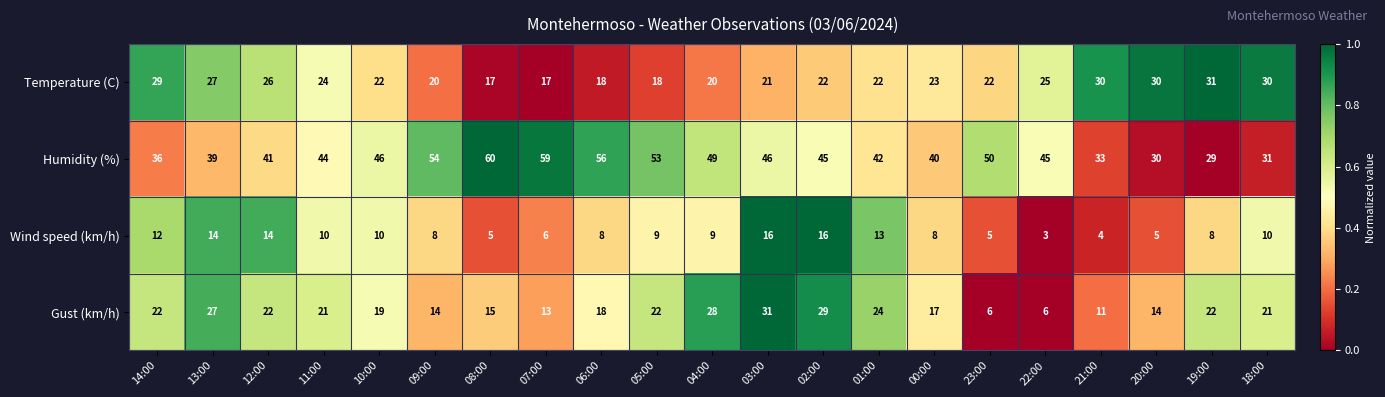

Which series changed the most between 13:00 and 03:00?

Humidity (%)